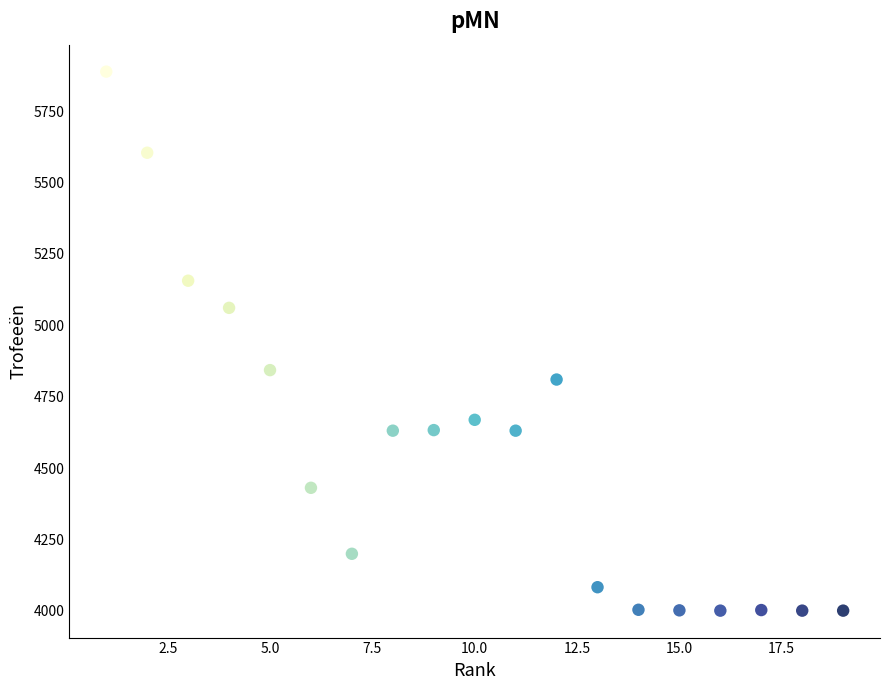

What is the range of Y values (max minus min)?

1887